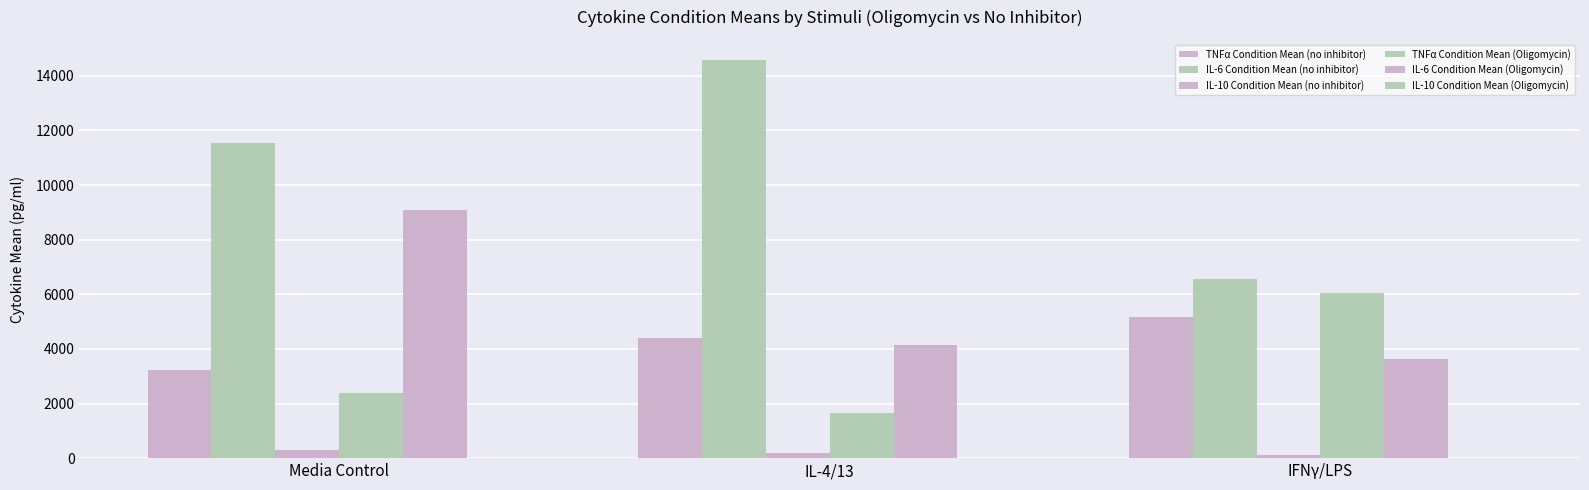

What is the approximate value of TNFα Condition Mean (Oligomycin) at IL-4/13?

1669.8